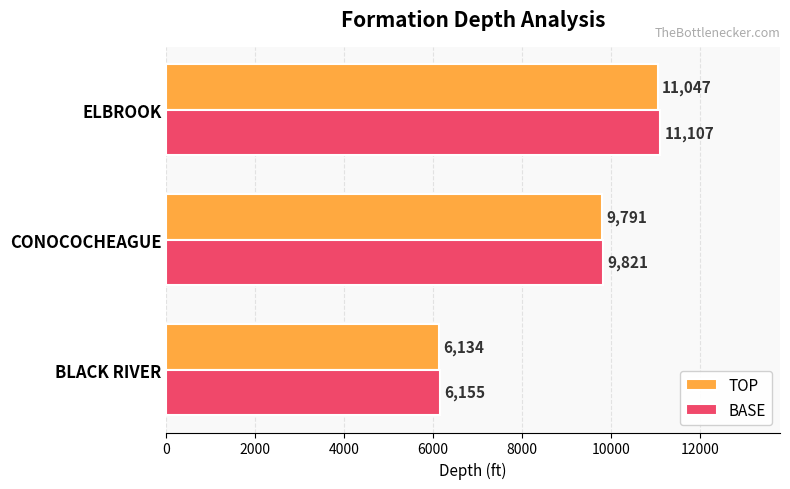

At which label is BASE closest to 8631?

CONOCOCHEAGUE